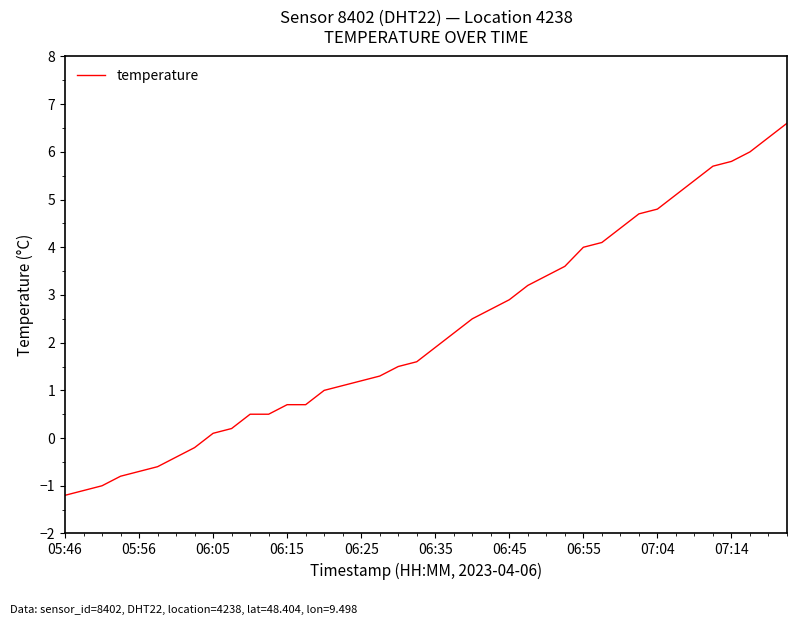

What is the minimum value shown in the chart?

-1.2